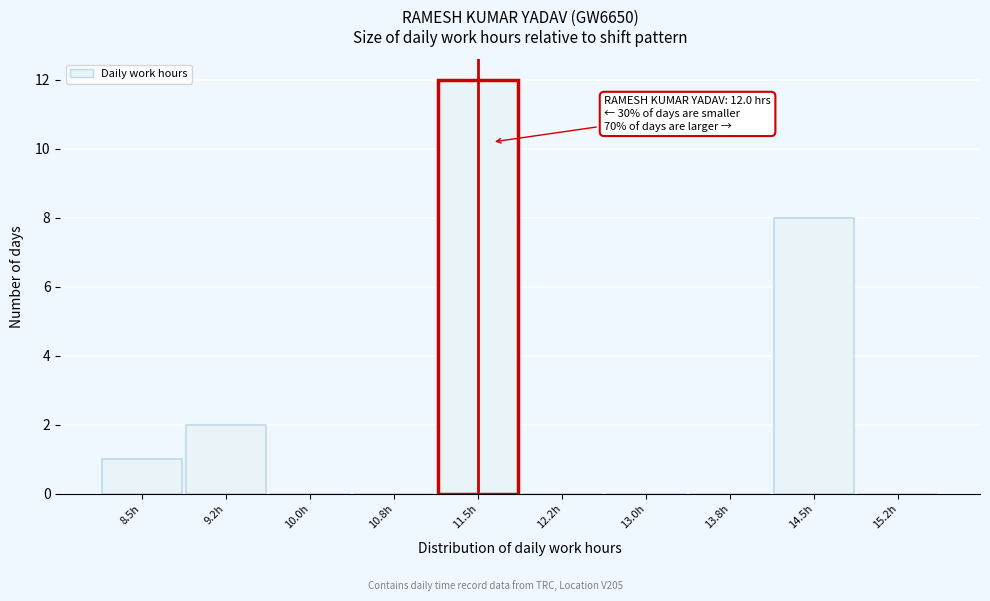

Reading left to right, what are all the values shown in this chart?

8.5h=1	9.2h=2	10.0h=0	10.8h=0	11.5h=12	12.2h=0	13.0h=0	13.8h=0	14.5h=8	15.2h=0